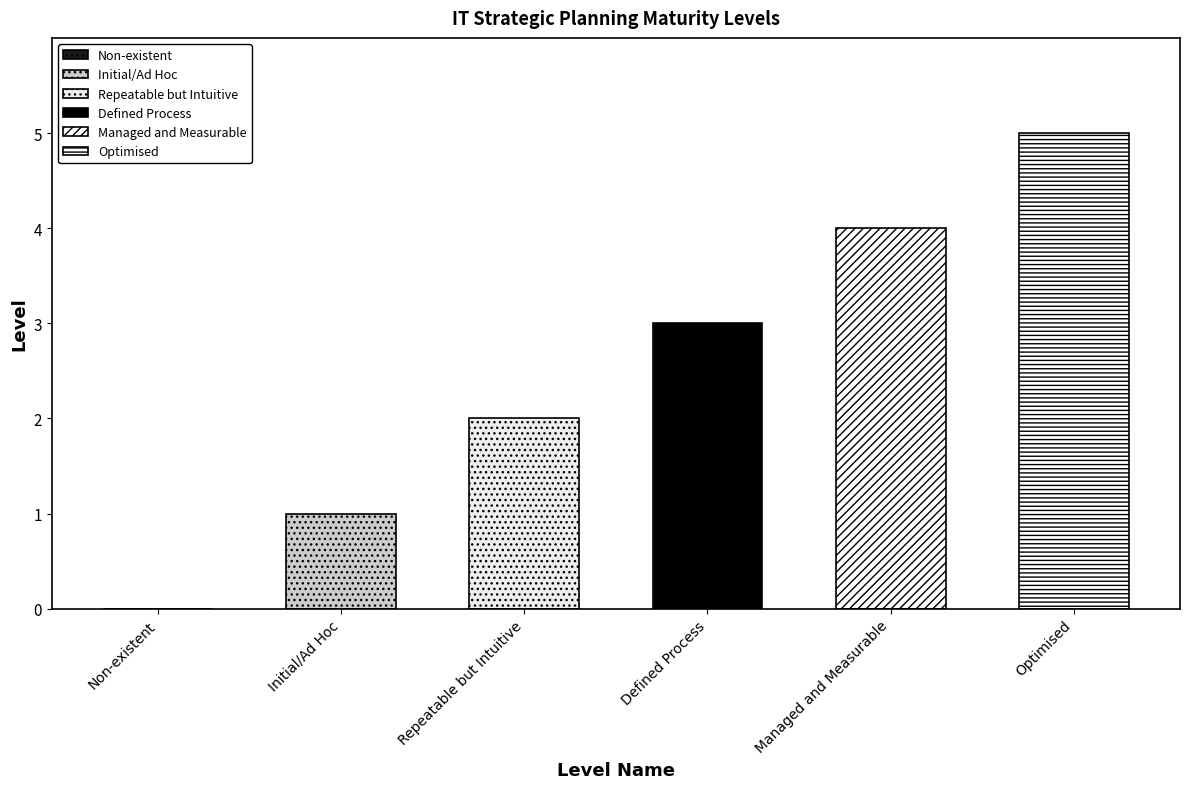

Does the chart contain any negative values?

No